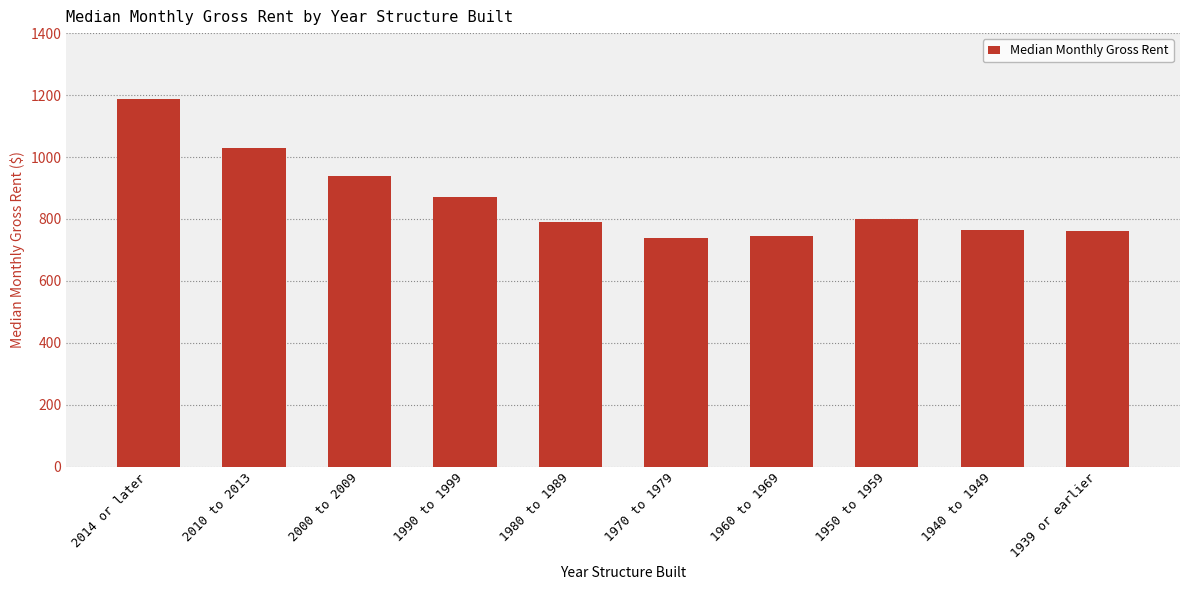

What is the maximum value shown in the chart?

1188